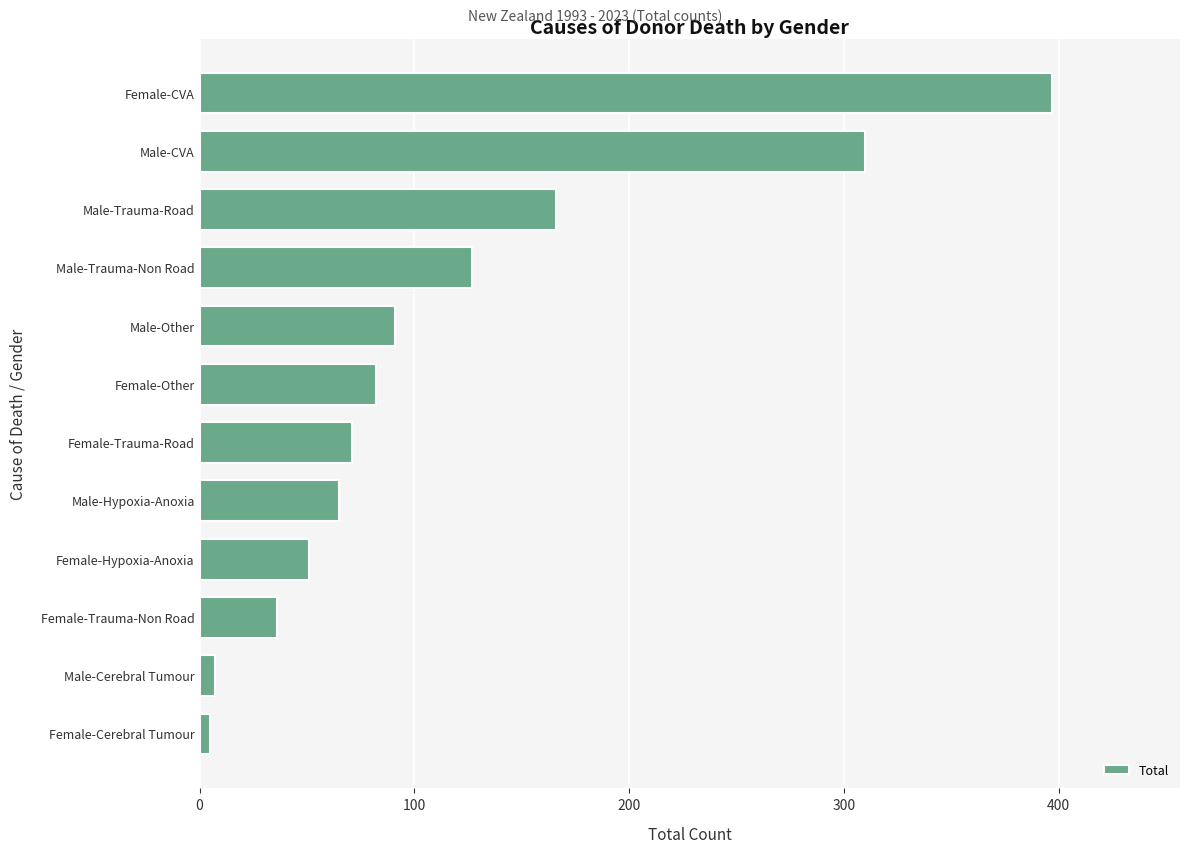

Where is the data nearest to the value 201?

Male-Trauma-Road